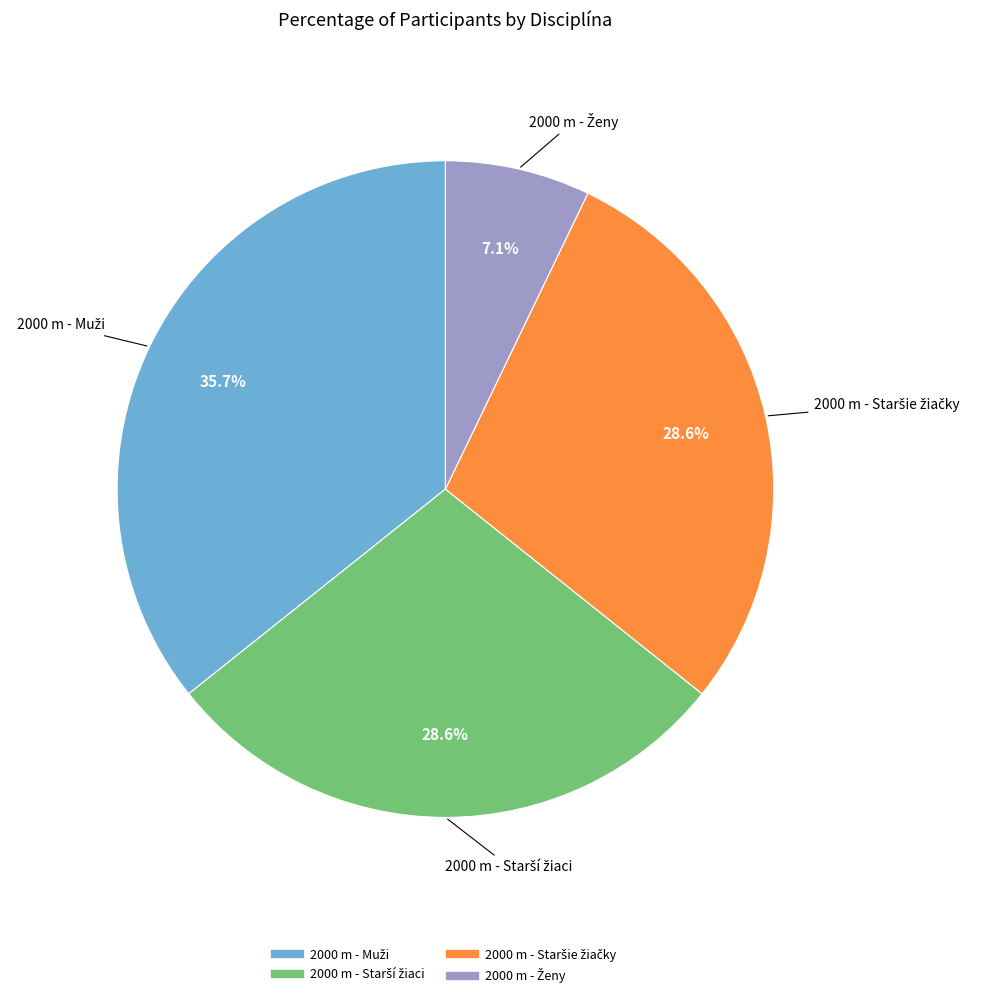

Is there a majority slice in this chart?

No